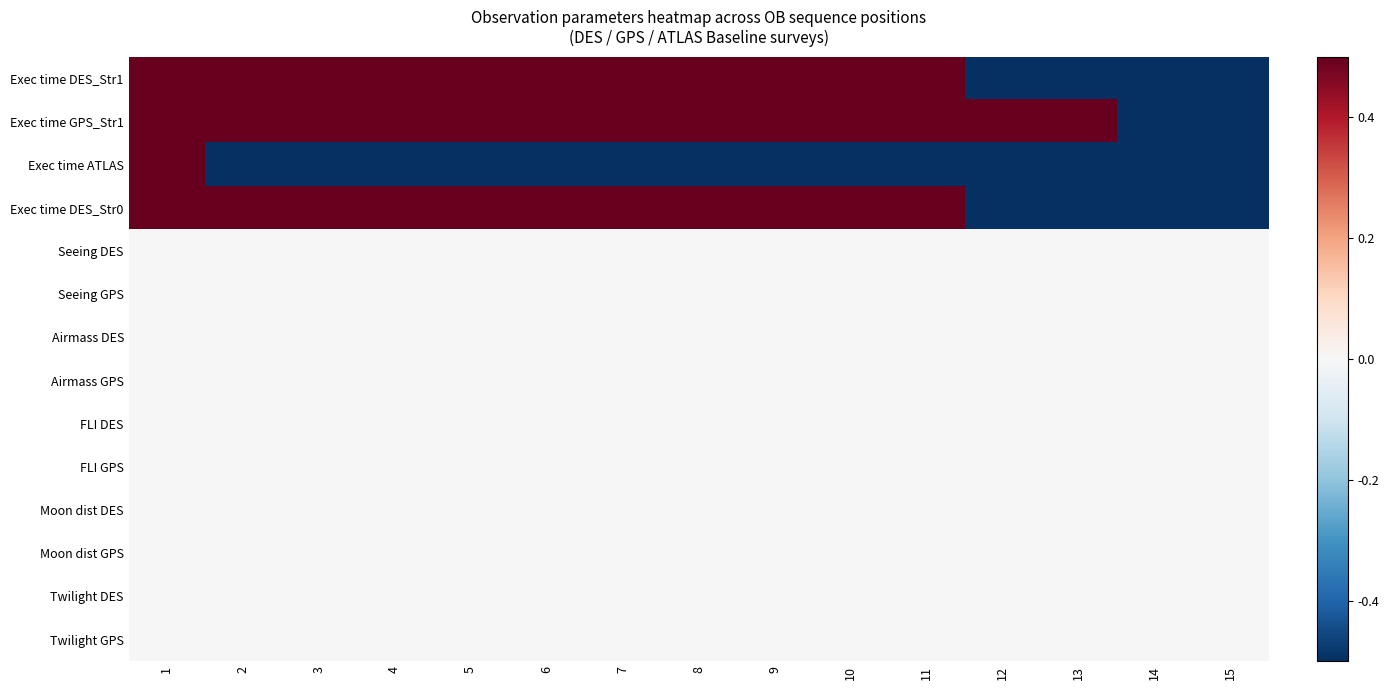

What is the total value across all series at 6?

2